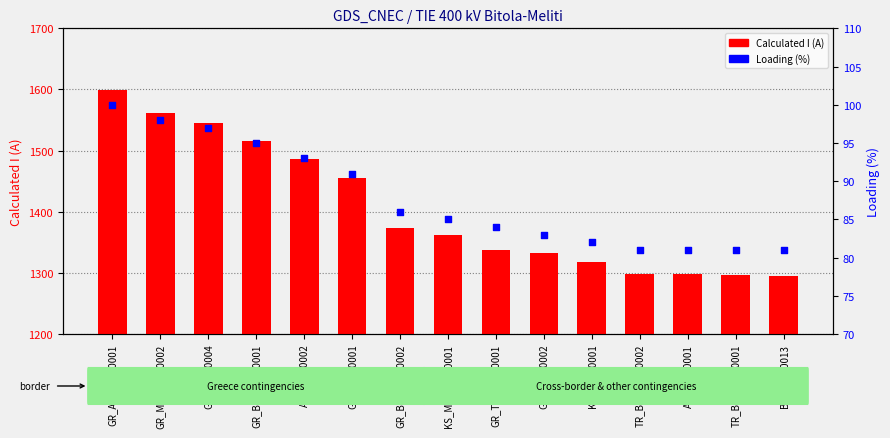

At which category is the sum across all series the highest?

GR_AL_CO_00001